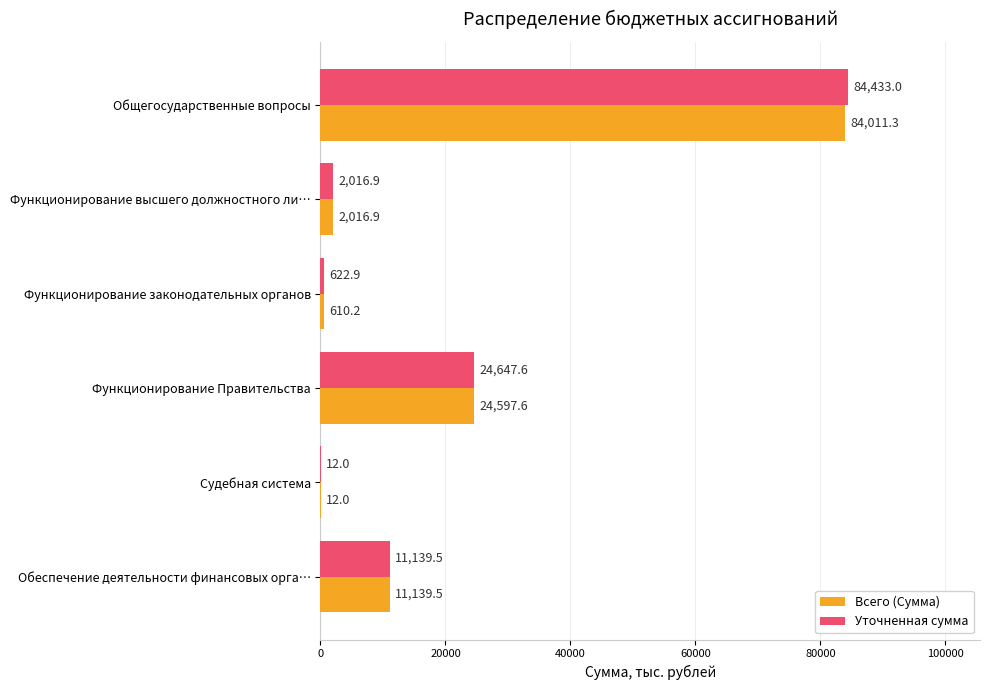

What is the sum of the Уточненная сумма values at Судебная система and Функционирование законодательных органов?

634.9